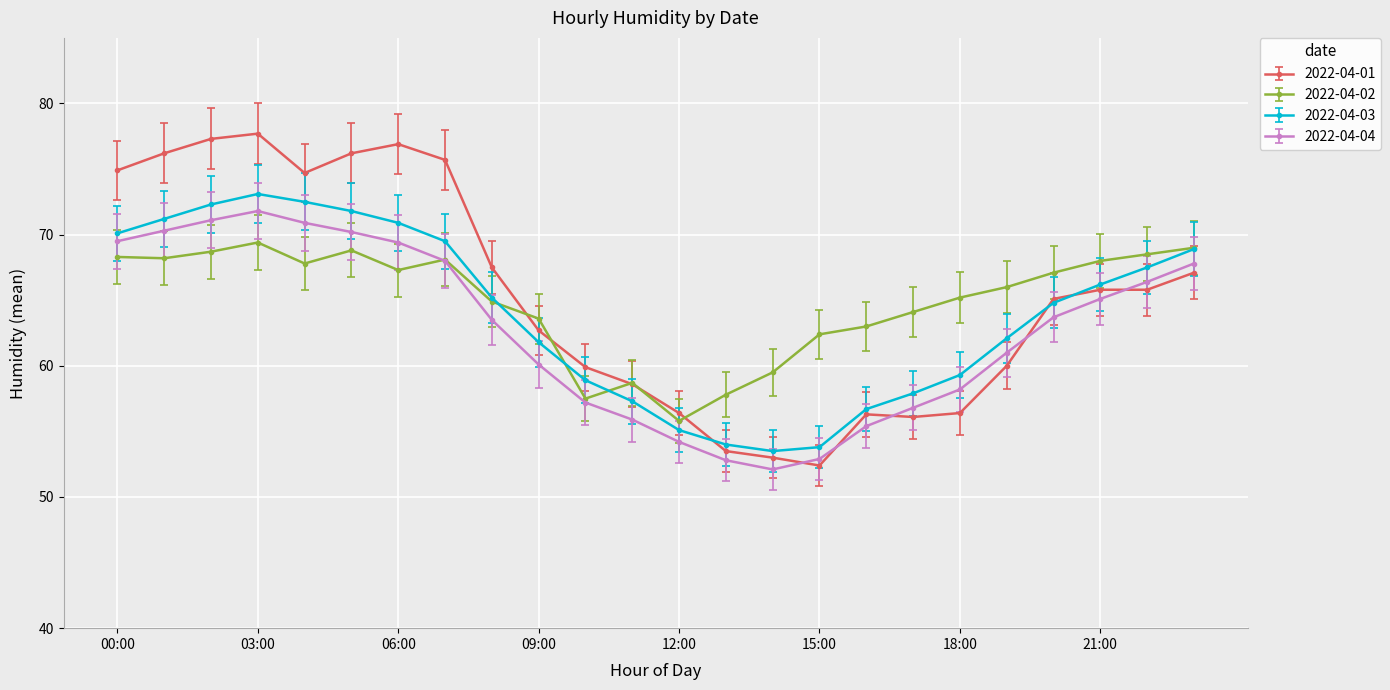

What is the highest value of the 2022-04-04 series?

71.8